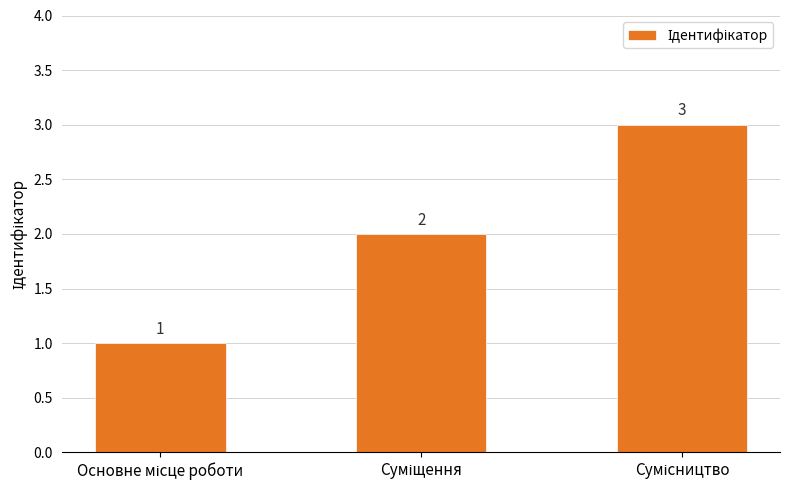

How many categories are shown in the chart?

3